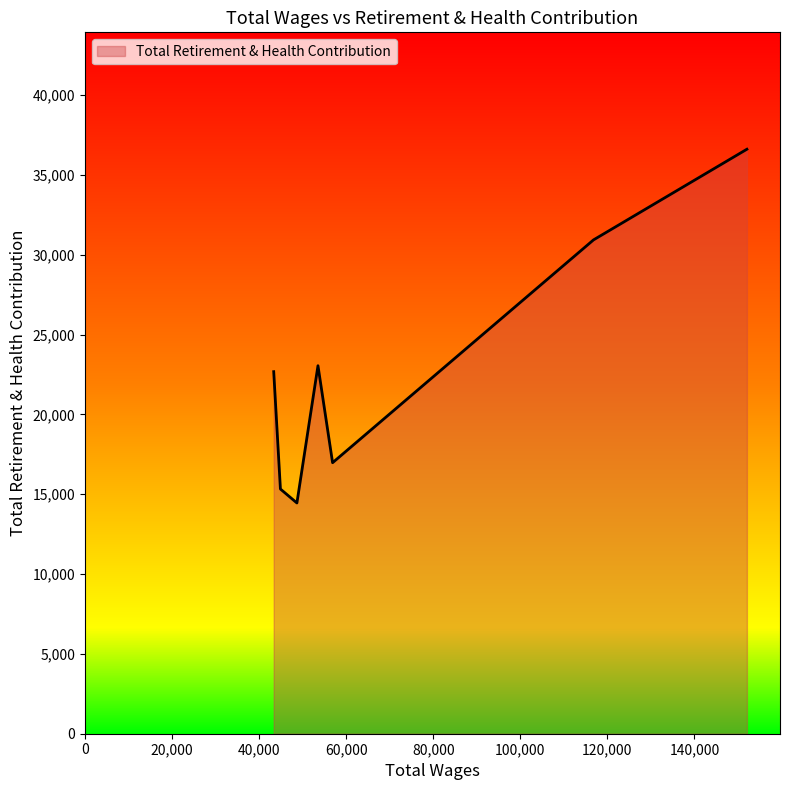

What is the smallest value displayed?

14452